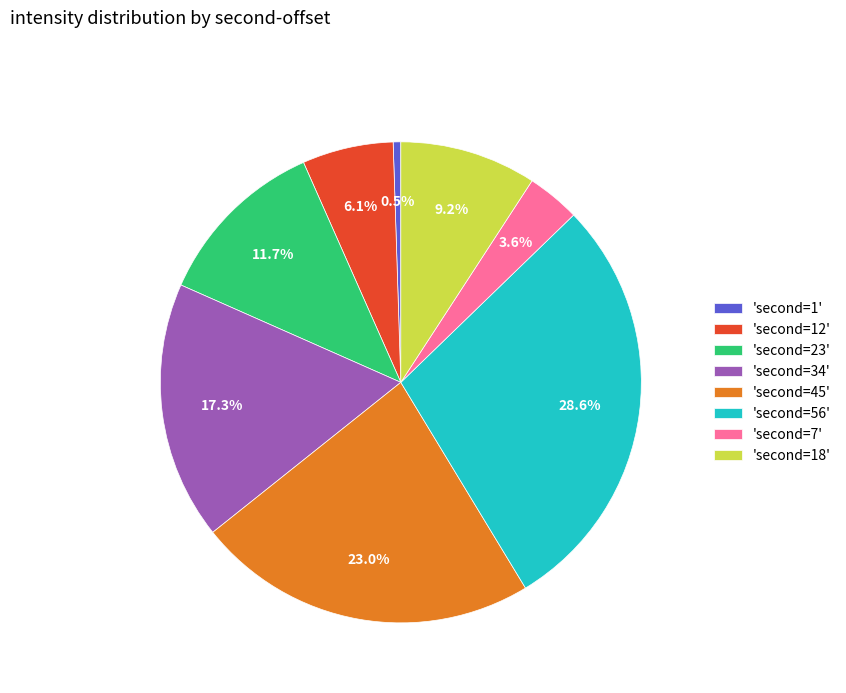

Is there any slice that represents more than half of the pie?

No